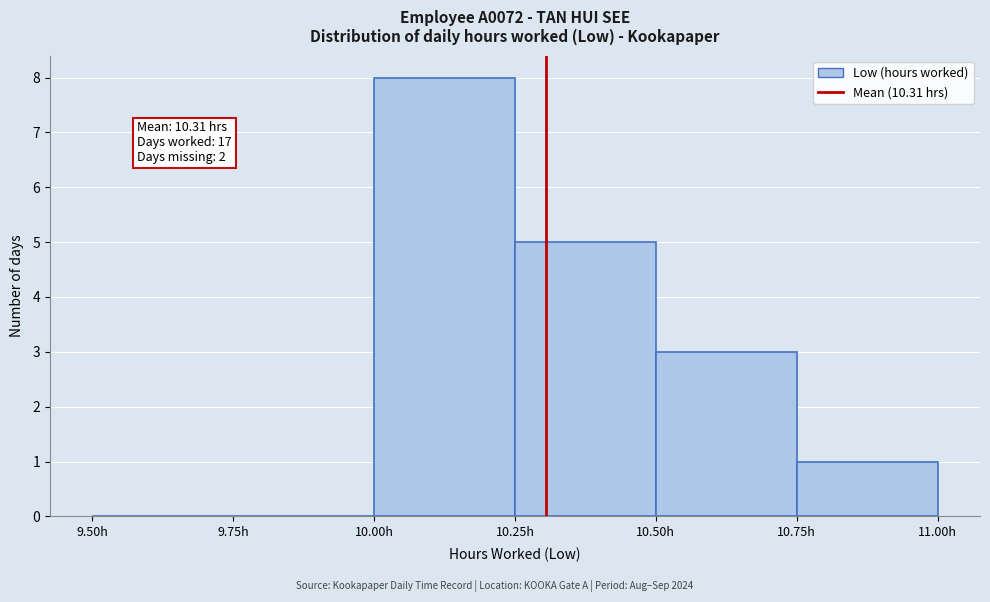

Which range on the x-axis has the tallest bar?

10.00 to 10.25